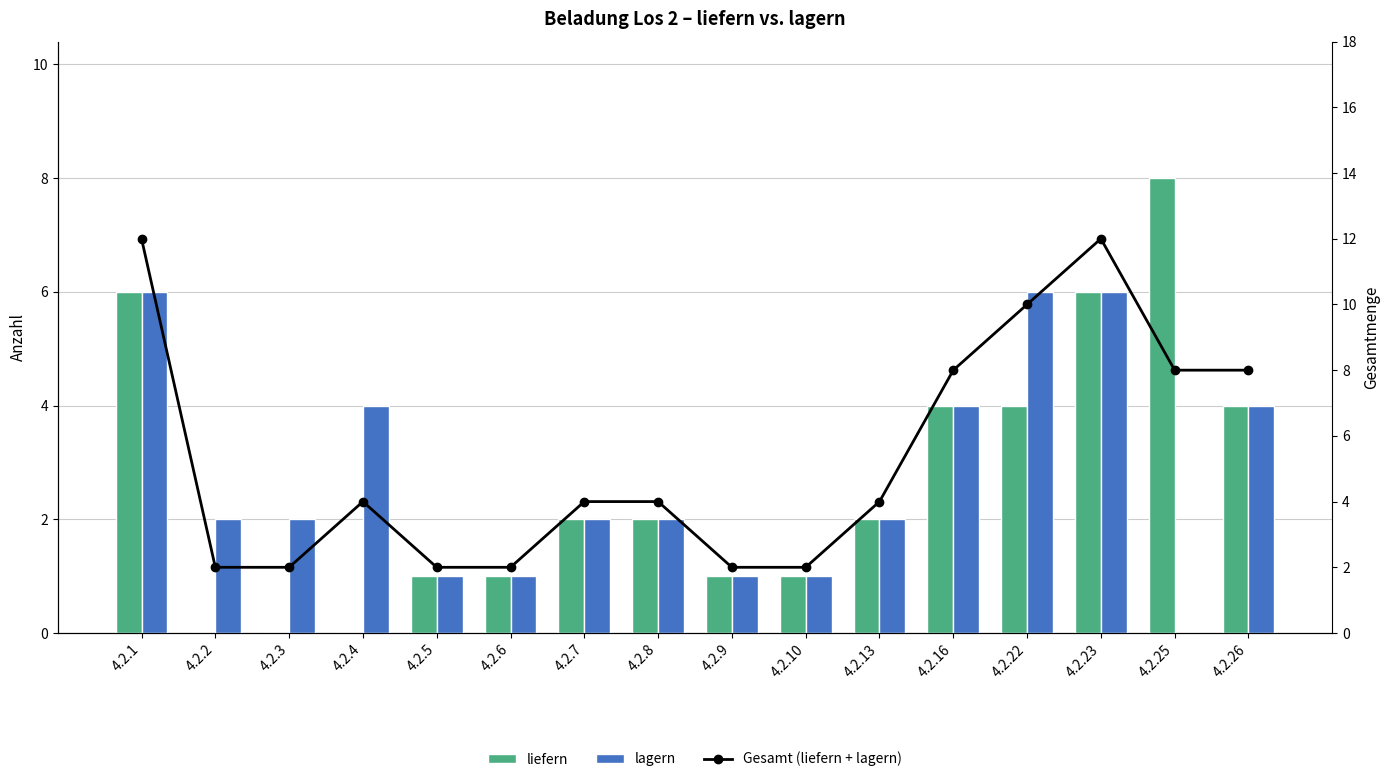

What is the total value across all series at 4.2.10?

4